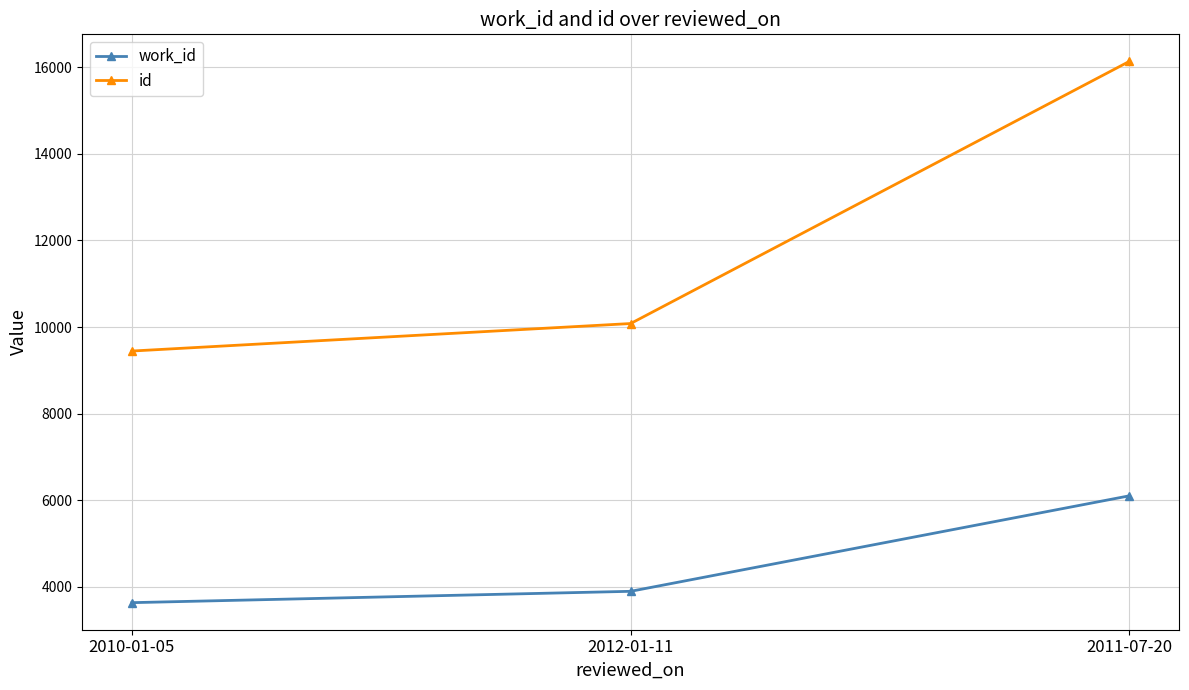

Which category has the lowest value in the id series?

2010-01-05